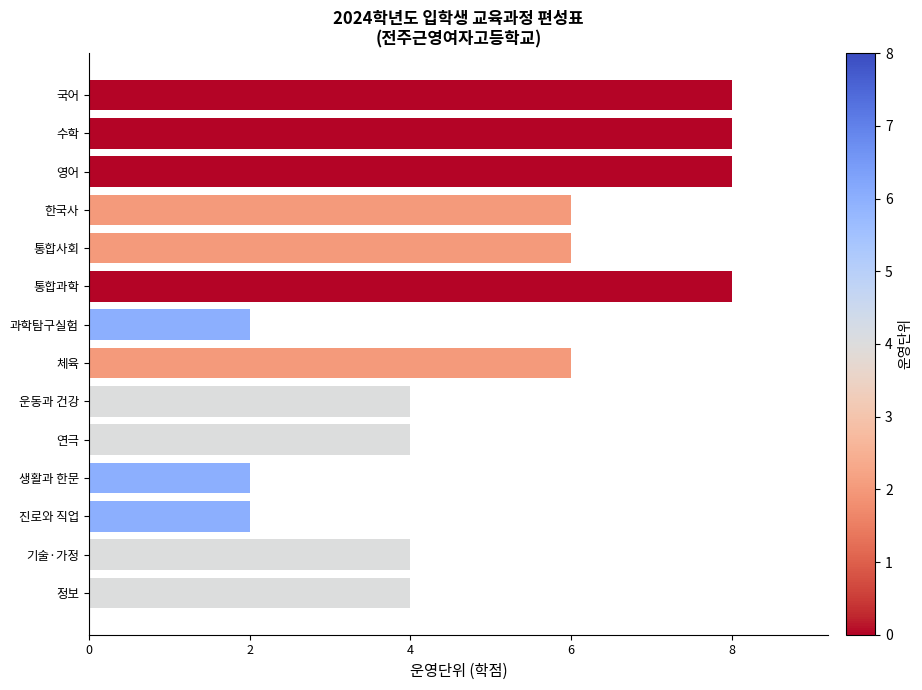

Reading top to bottom, what are all the values shown in this chart?

8	8	8	6	6	8	2	6	4	4	2	2	4	4